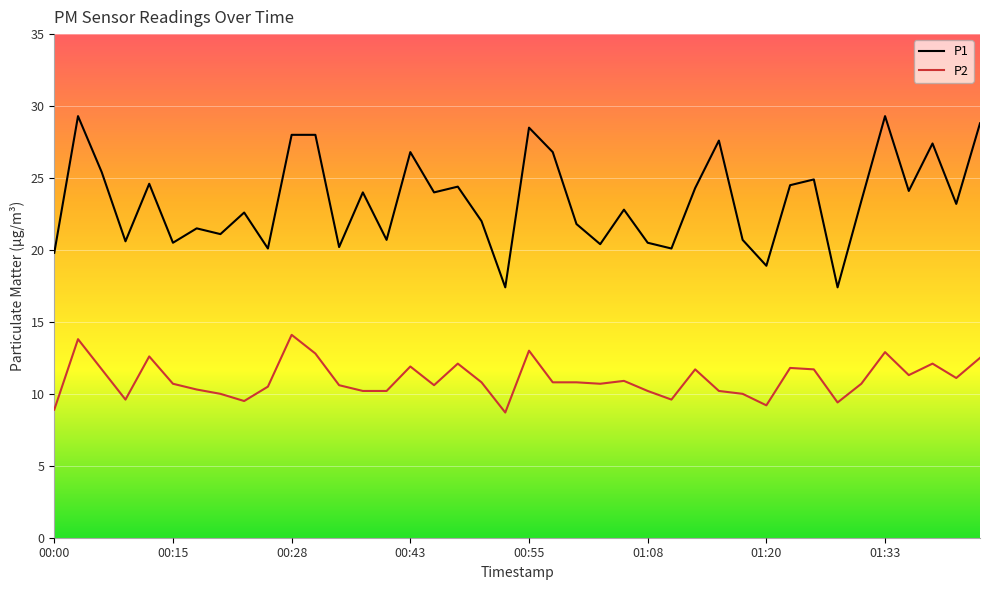

True or false: P1 and P2 cross at least once.

False